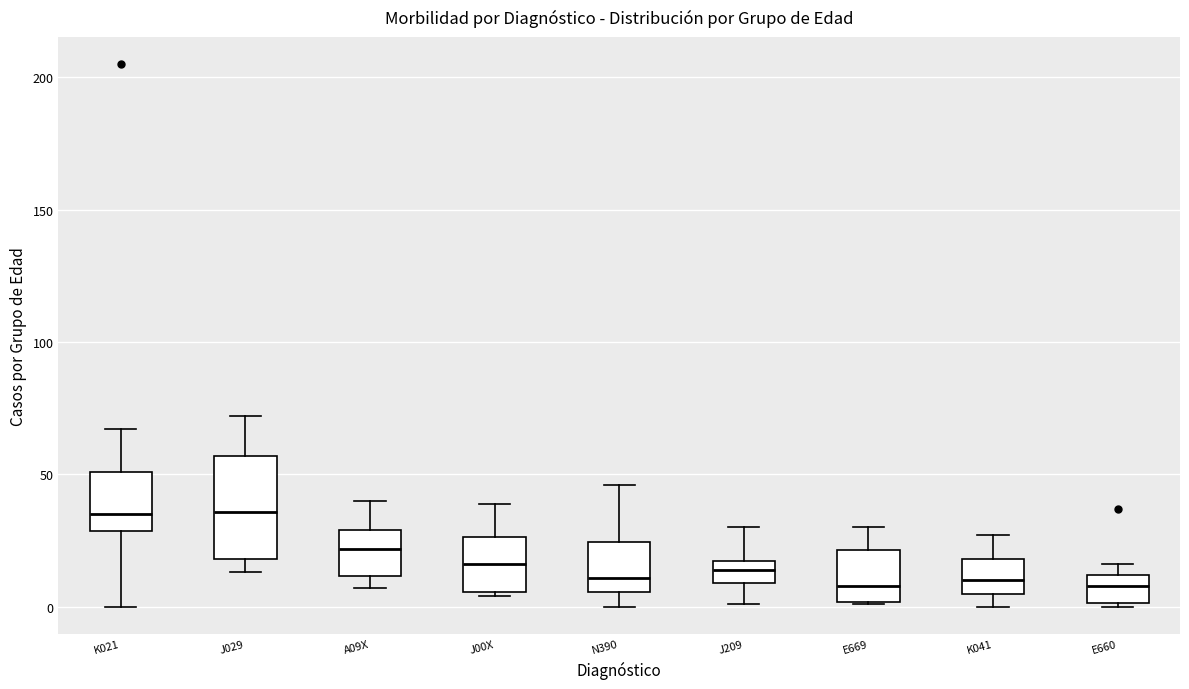

Reading left to right, read every box against the y-axis: the position of its median line, the range the box covers, and the ends of its whiskers. The values are not printed on the chart, so give them approximately, as read against the axis.

K021: median 35, box 30 to 50, whiskers 0 to 65
J029: median 35, box 20 to 55, whiskers 15 to 70
A09X: median 20, box 10 to 30, whiskers 5 to 40
J00X: median 15, box 5 to 25, whiskers 5 to 40
N390: median 10, box 5 to 25, whiskers 0 to 45
J209: median 15, box 10 to 20, whiskers 0 to 30
E669: median 10, box 0 to 20, whiskers 0 to 30
K041: median 10, box 5 to 20, whiskers 0 to 25
E660: median 10 (inside the box), box 0 to 10, whiskers 0 to 15